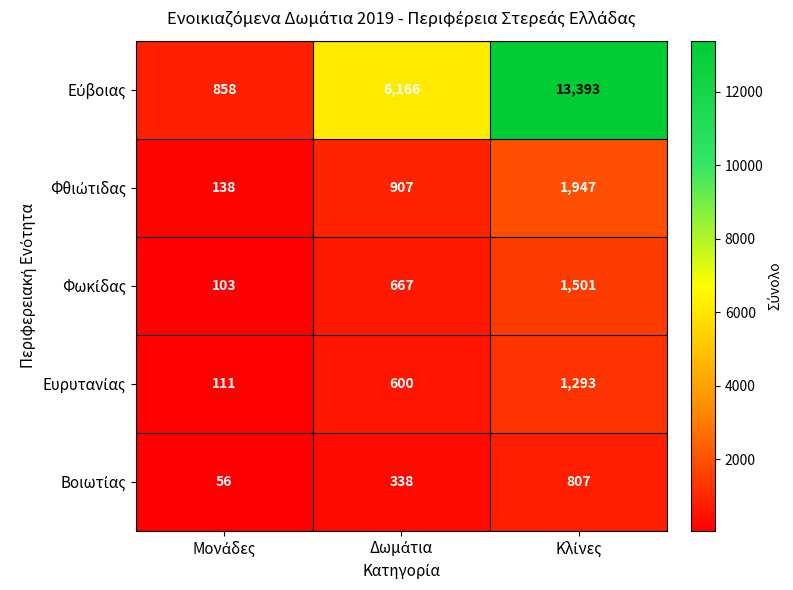

How many categories are shown in the chart?

3